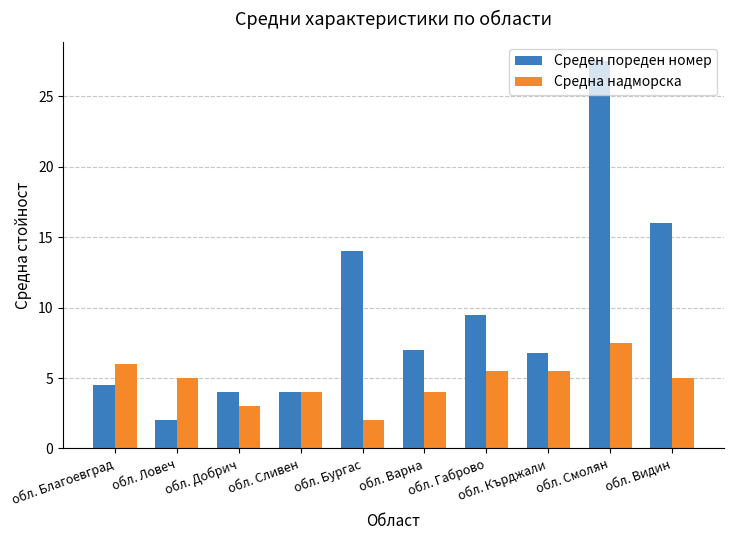

Rank the series by their average value, from highest to lowest.

Среден пореден номер, Средна надморска